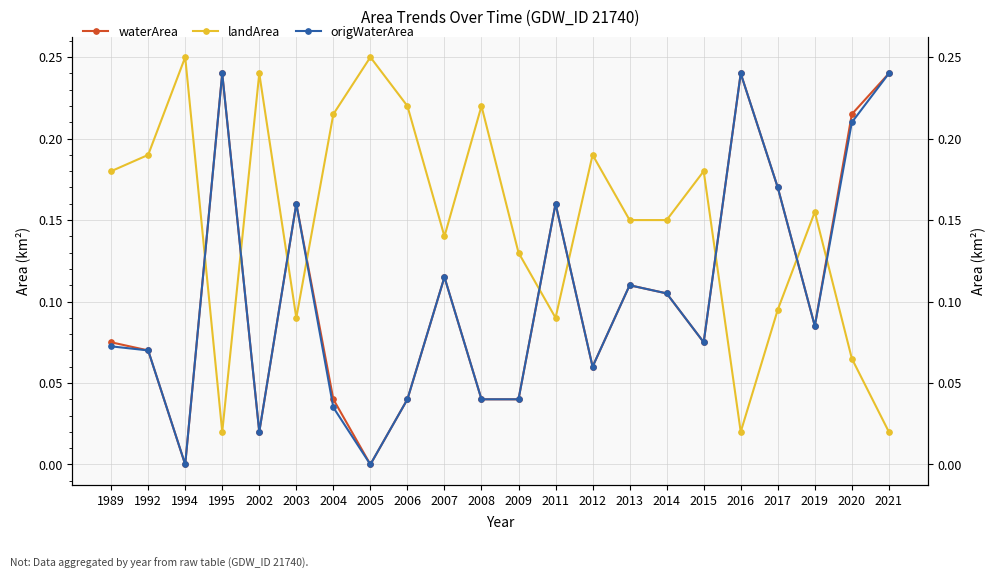

What is the sum of the origWaterArea values at 2004 and 2014?

0.1